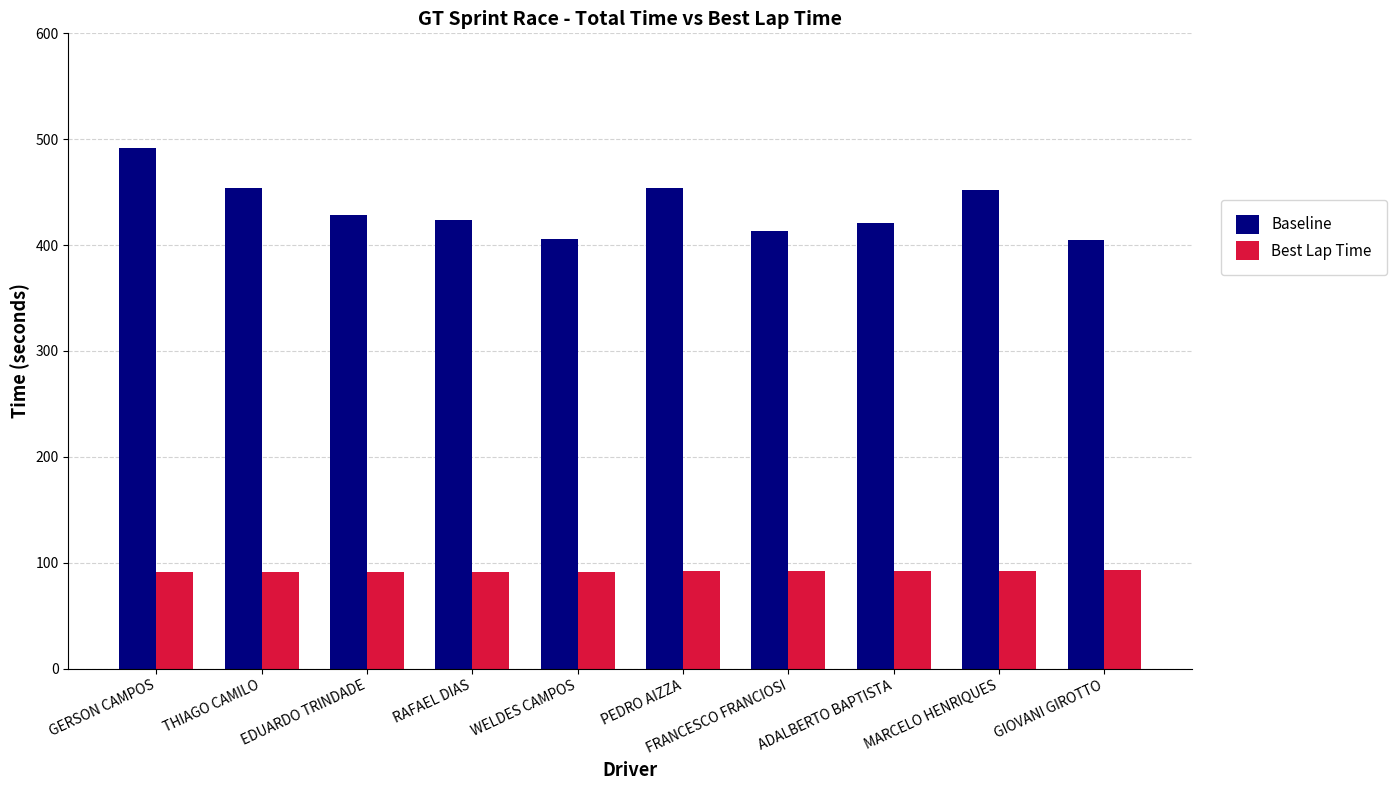

How many groups of bars are there?

10